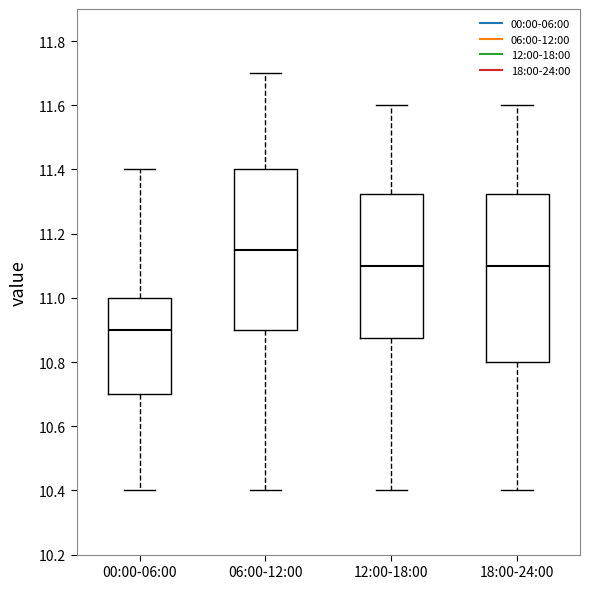

Which box's median line is the highest?

06:00-12:00